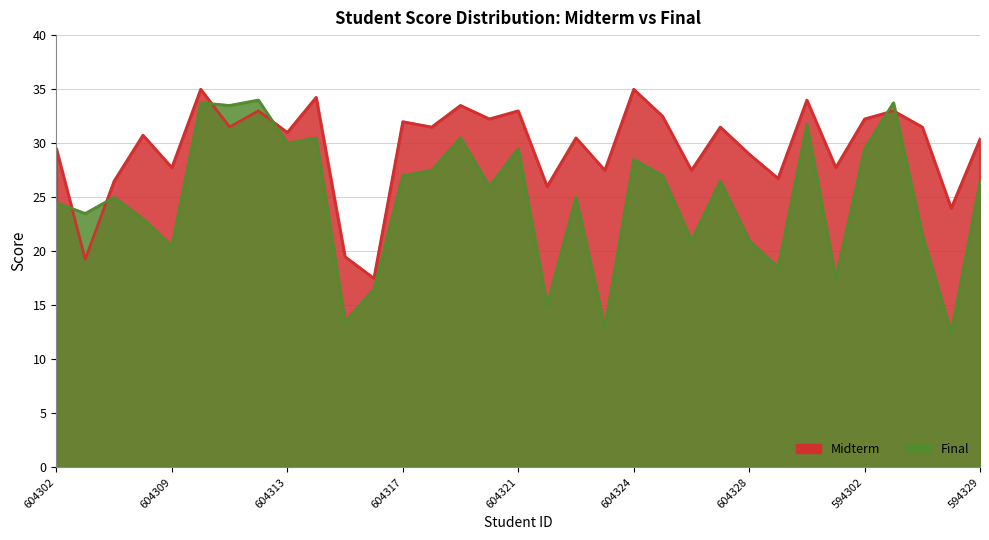

How many data points in Final are less than 26?

16